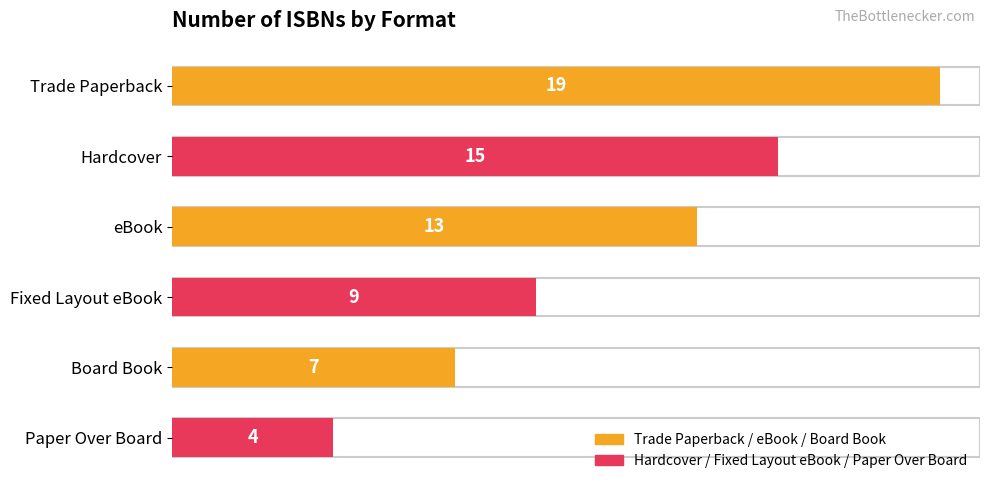

Which has a higher value, Paper Over Board or eBook?

eBook